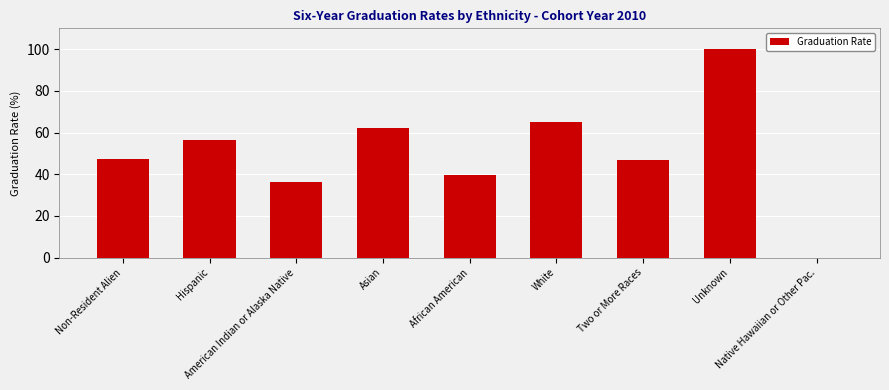

Reading left to right, transcribe all the data shown in this chart.

Non-Resident Alien=47.4	Hispanic=56.6	American Indian or Alaska Native=36.4	Asian=62.0	African American=39.8	White=64.9	Two or More Races=46.7	Unknown=100.0	Native Hawaiian or Other Pac.=0.0